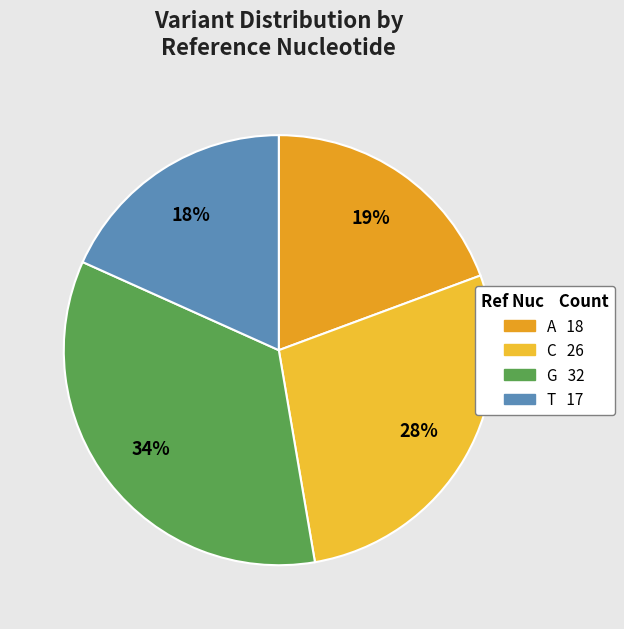

What percentage do G and C together represent?

62.4%